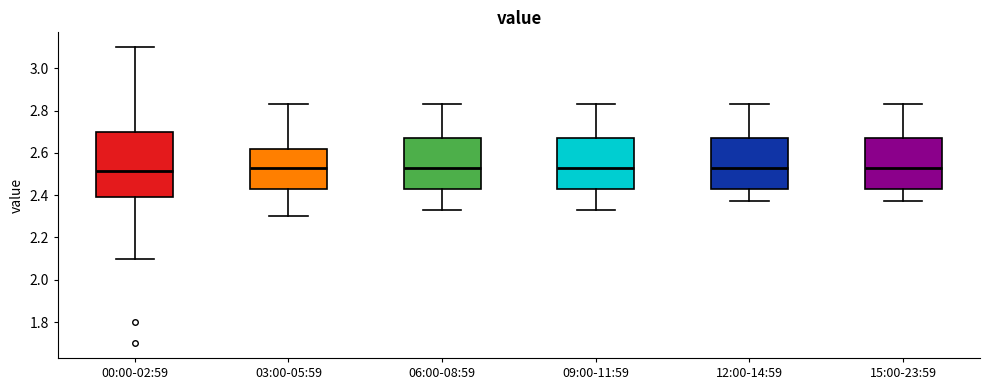

Reading left to right, transcribe this box plot: for each box, give where its median line is, the range the box spans, and where its two whiskers end, as read against the y-axis. The values are not printed on the chart, so give them approximately, as read against the axis.

00:00-02:59: median 2.52, box 2.40 to 2.70, whiskers 2.10 to 3.10
03:00-05:59: median 2.54, box 2.44 to 2.62, whiskers 2.30 to 2.84
06:00-08:59: median 2.54, box 2.44 to 2.68, whiskers 2.34 to 2.84
09:00-11:59: median 2.54, box 2.44 to 2.68, whiskers 2.34 to 2.84
12:00-14:59: median 2.54, box 2.44 to 2.68, whiskers 2.38 to 2.84
15:00-23:59: median 2.54, box 2.44 to 2.68, whiskers 2.38 to 2.84